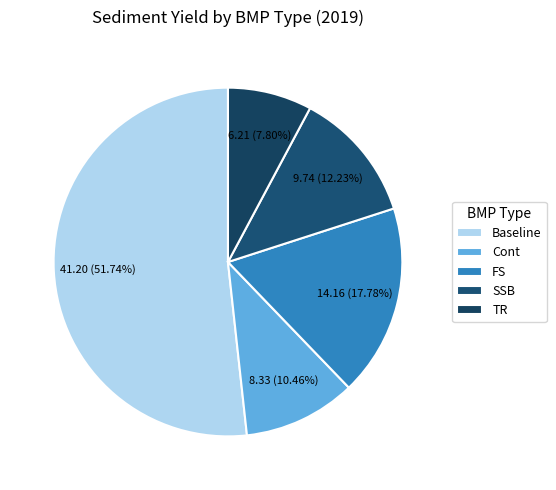

What is the change in value from Cont to FS?

+5.8